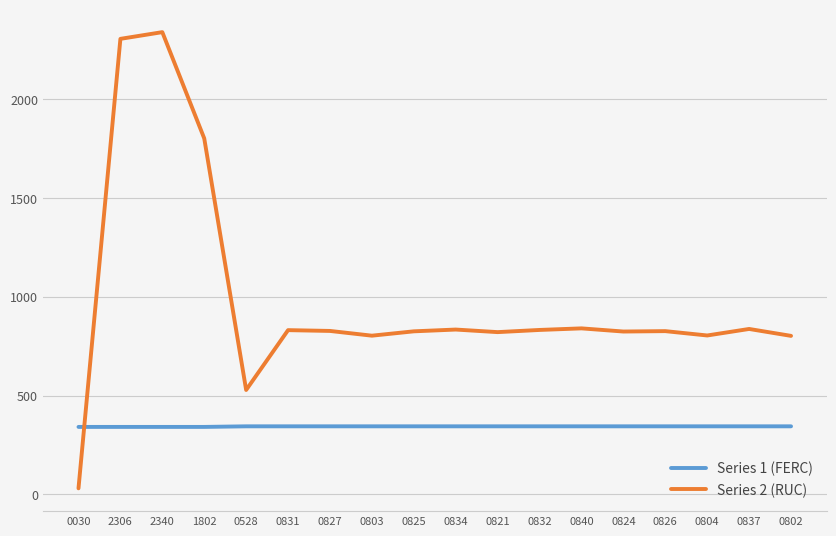

Which series has the widest spread of values?

Series 2 (RUC)